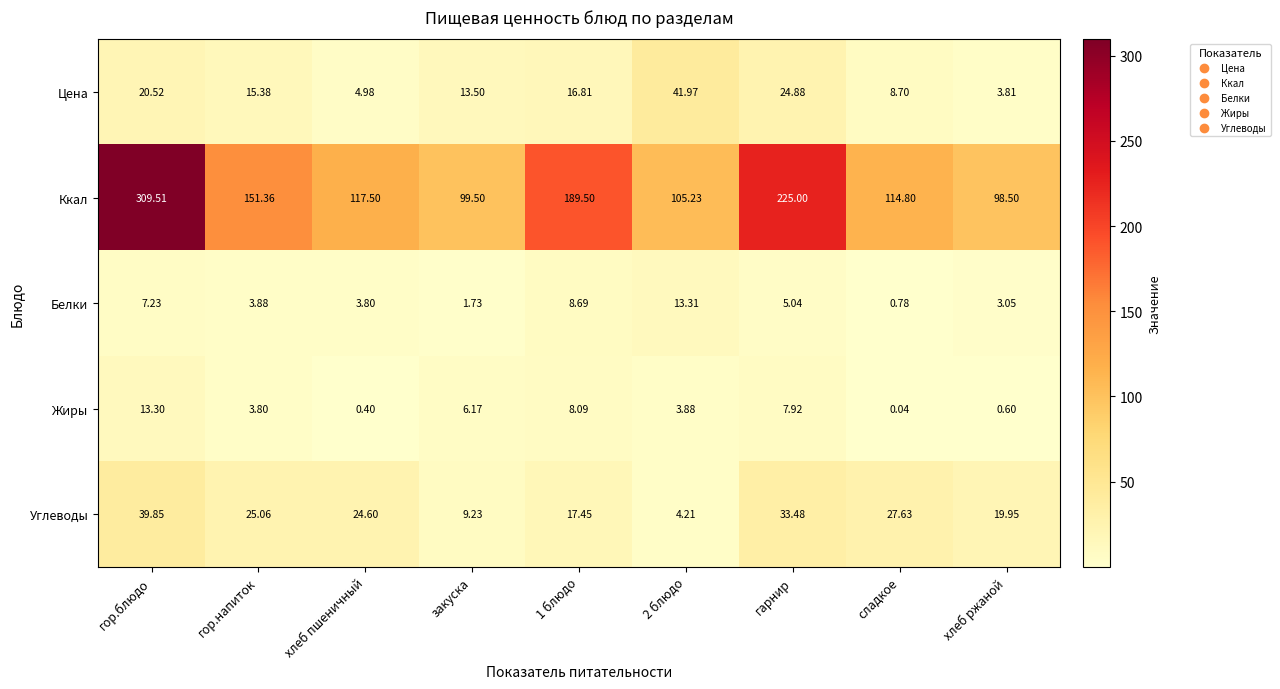

What is the spread (max minus min) of values at гор.напиток?

147.6